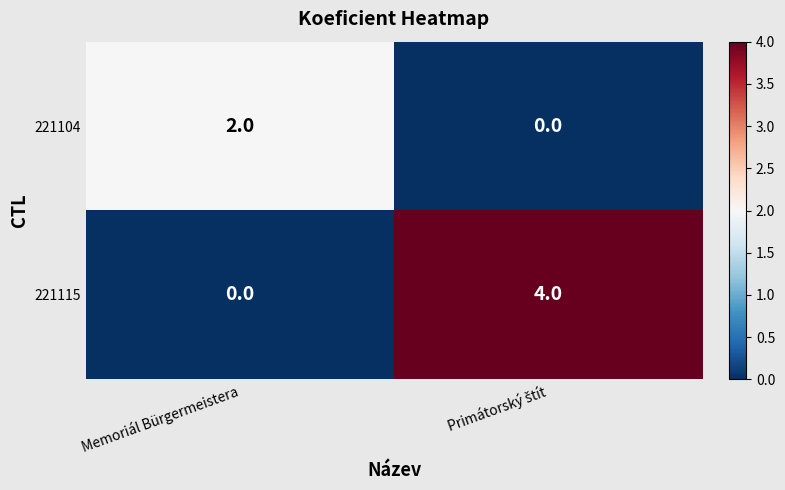

What is the total value across all series at Memoriál Bürgermeistera?

2